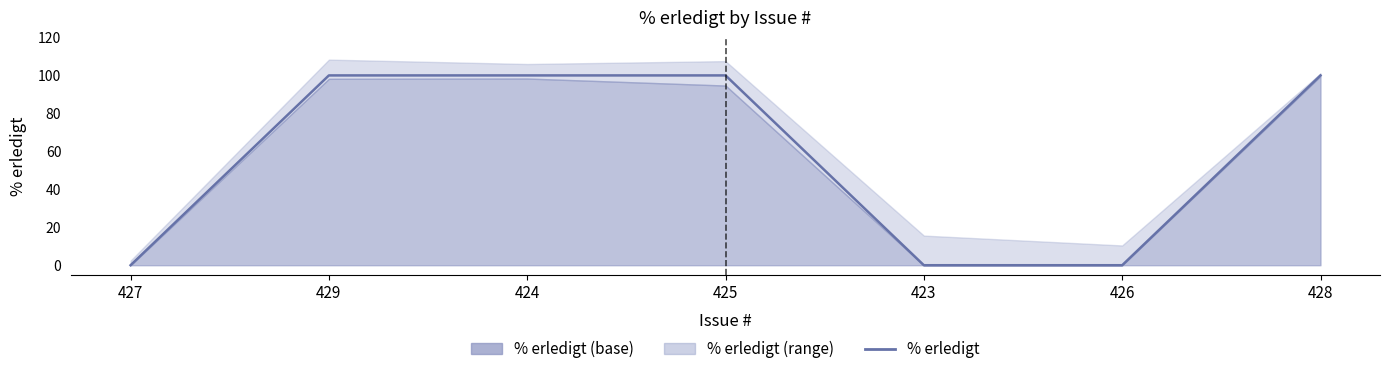

The chart shows a value of 51 at 426. True or false?

False